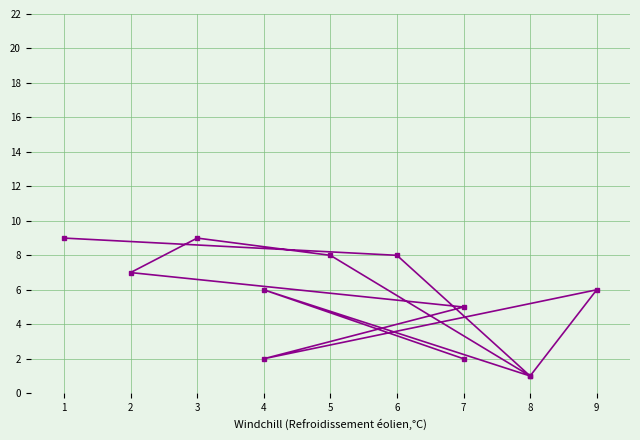

Between 10 and 4, which is larger?

10